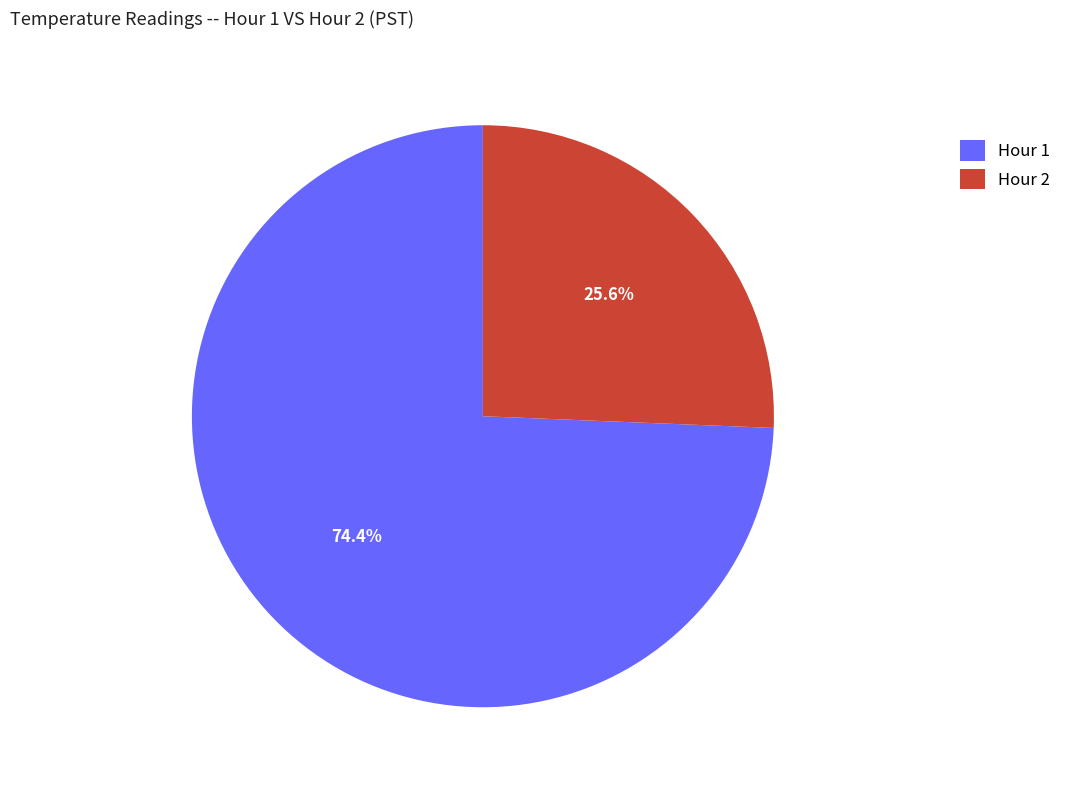

True or false: Hour 1 accounts for 74% of the total.

True